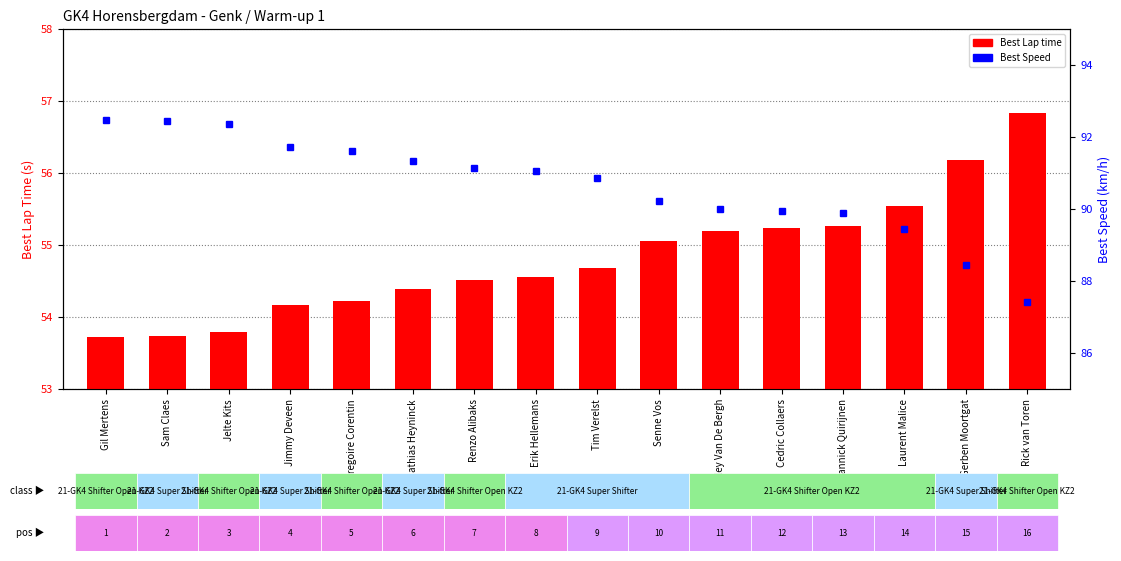

True or false: Best Speed has a value of 87.4 at Rick van Toren.

True